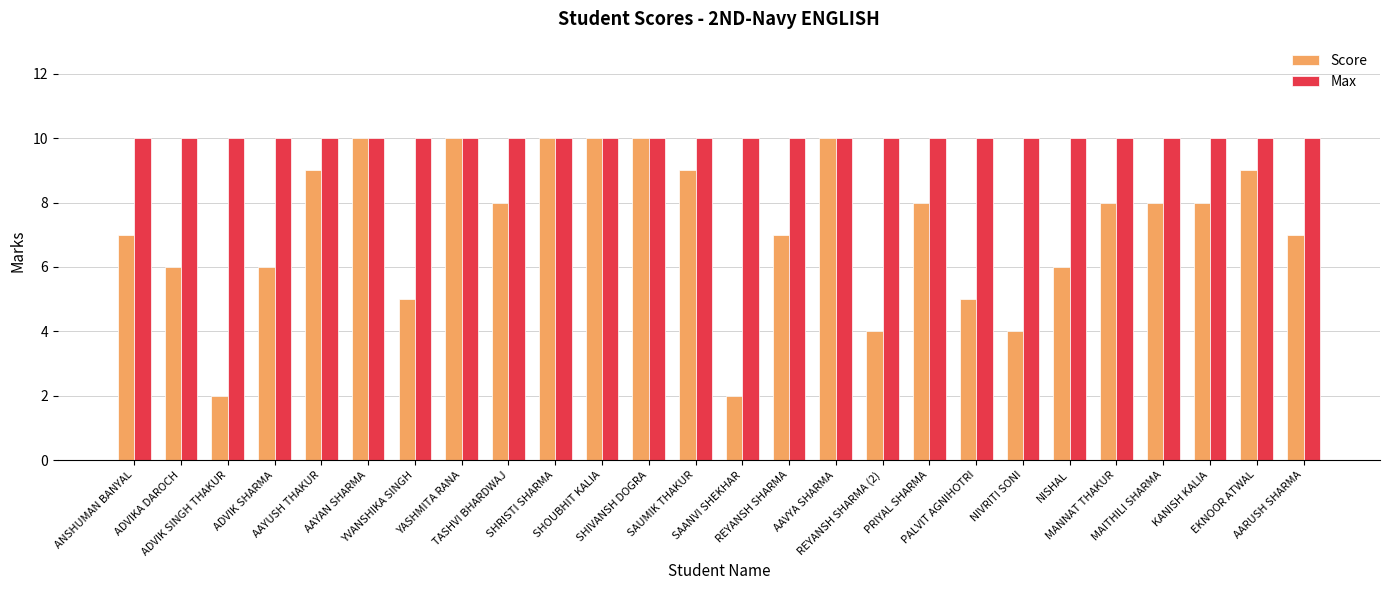

Which series has the largest total across all categories?

Max